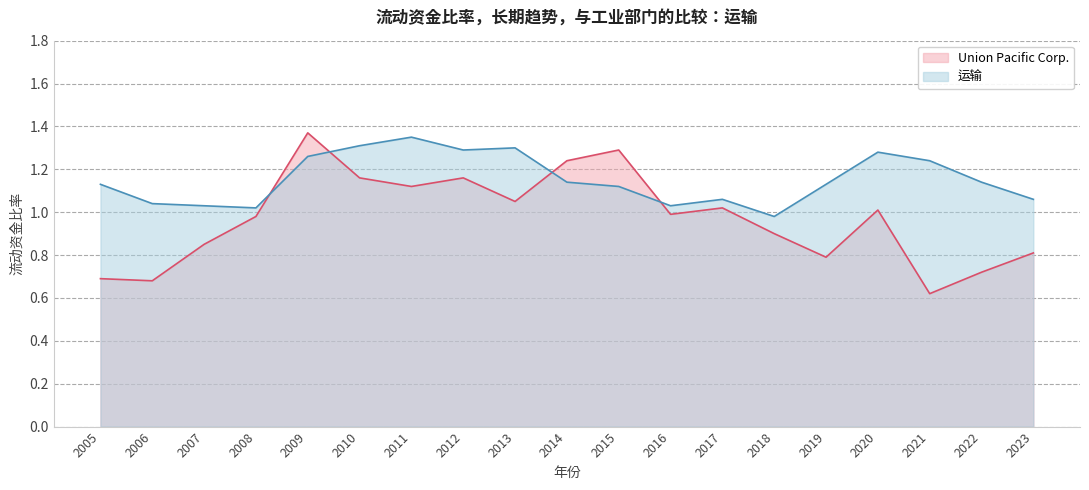

List the series in order of their peak value, lowest first.

运输, Union Pacific Corp.